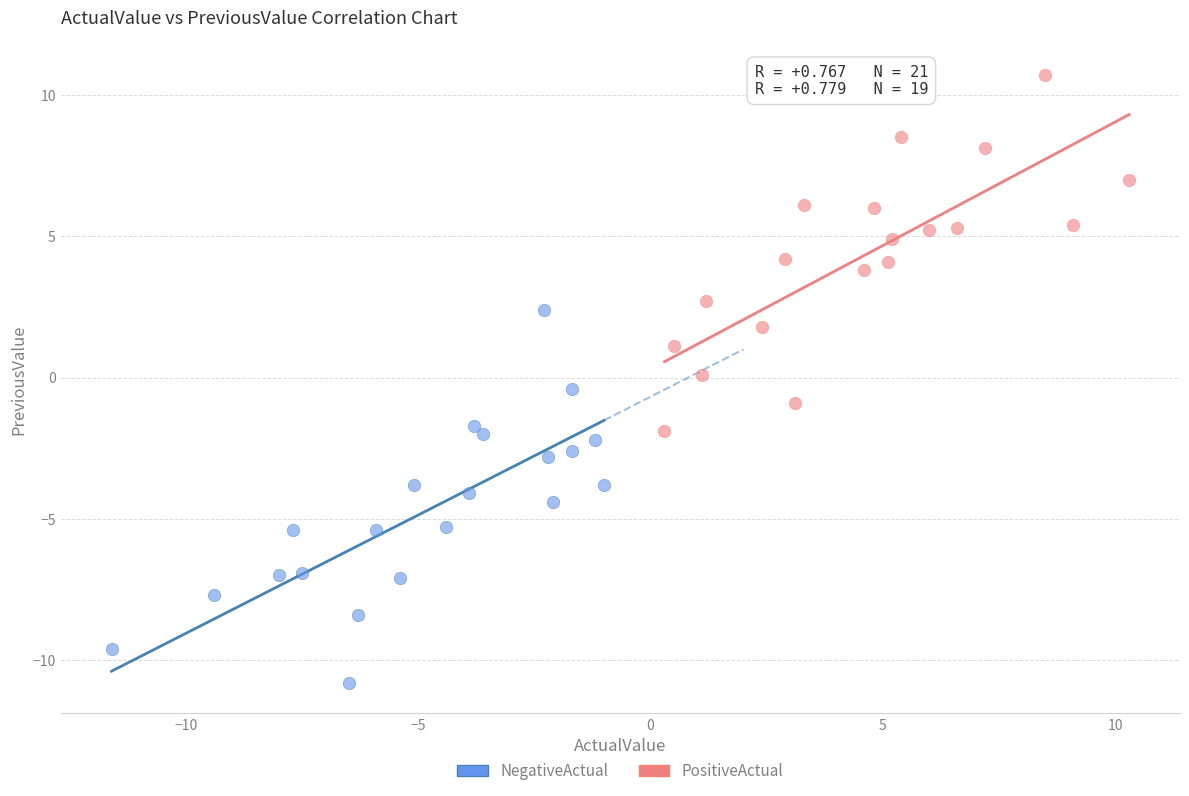

Which series contains the lowest Y value?

NegativeActual